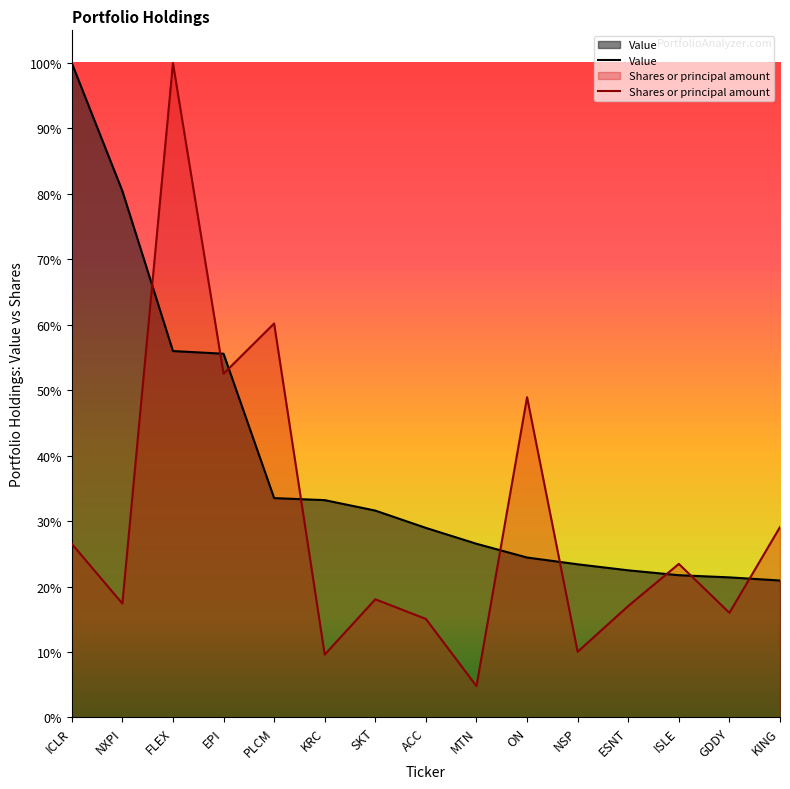

True or false: Shares or principal amount and Value cross at least once.

True